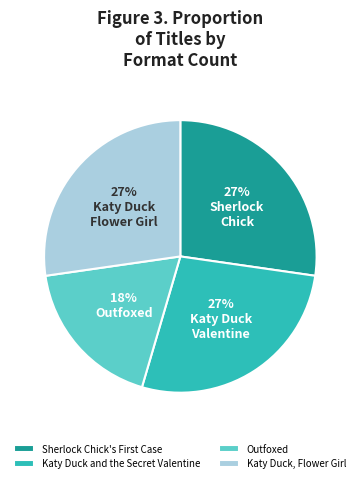

Is there any slice that represents more than half of the pie?

No